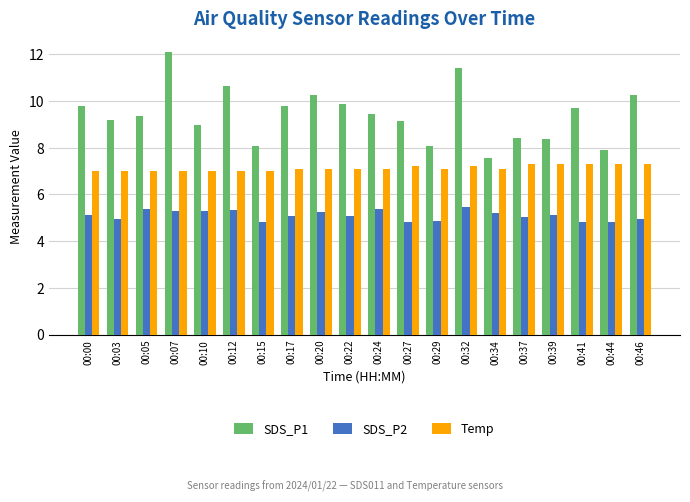

What is the average value of the SDS_P2 series?

5.1